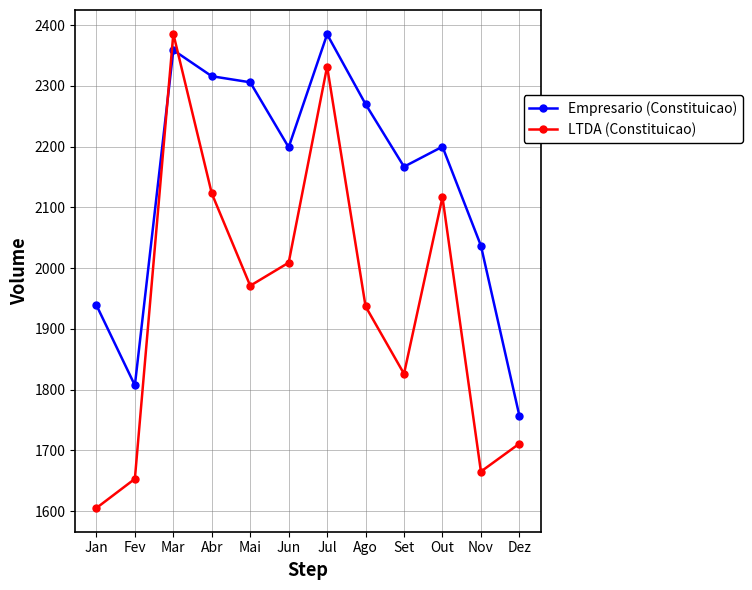

Rank the series by their average value, from lowest to highest.

LTDA (Constituicao), Empresario (Constituicao)